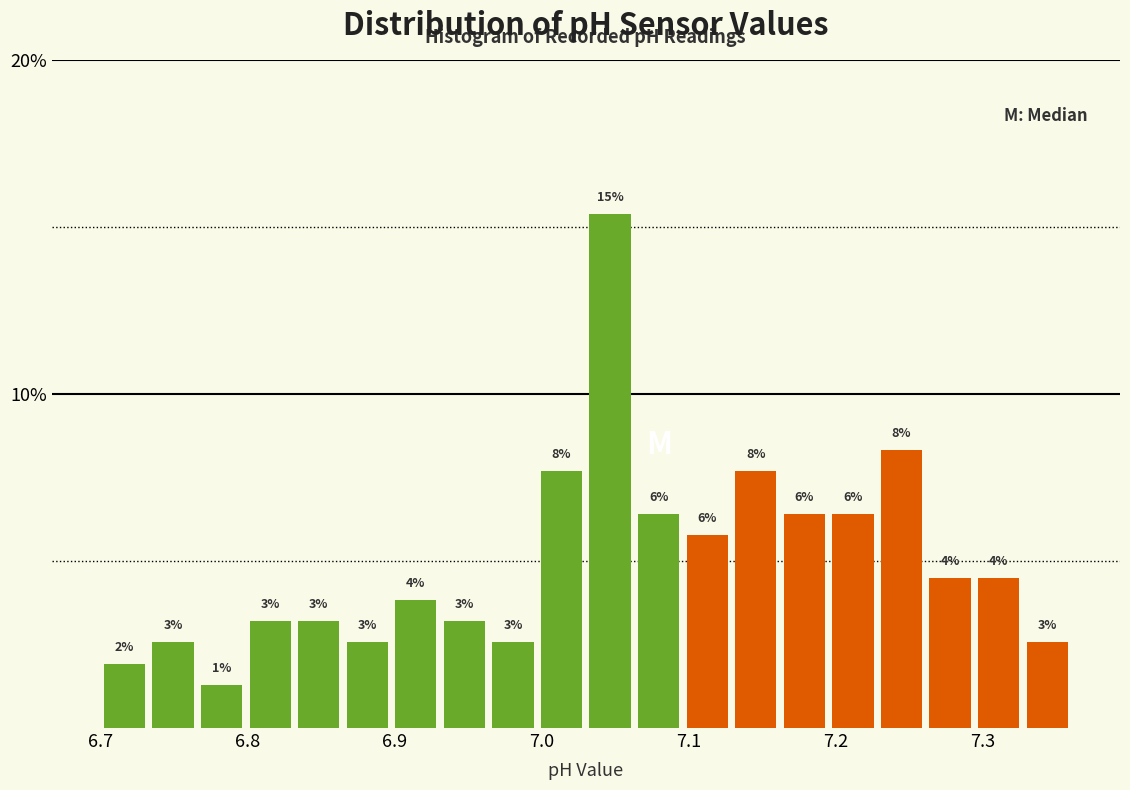

Read against the x-axis, roughly where is the centre of the tallest bar?

7.05